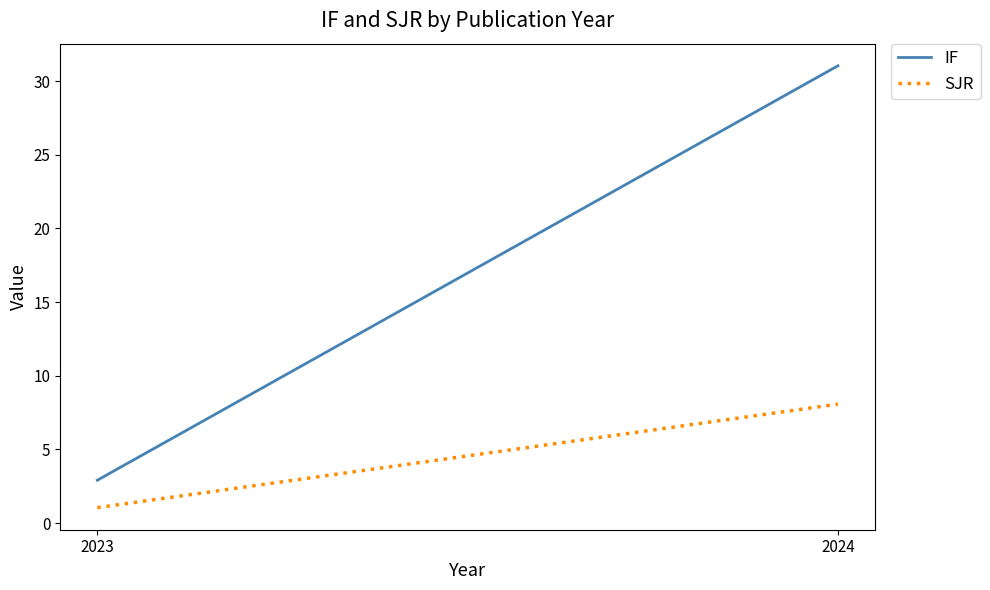

At 2024, list the series in order from smallest to largest.

SJR, IF